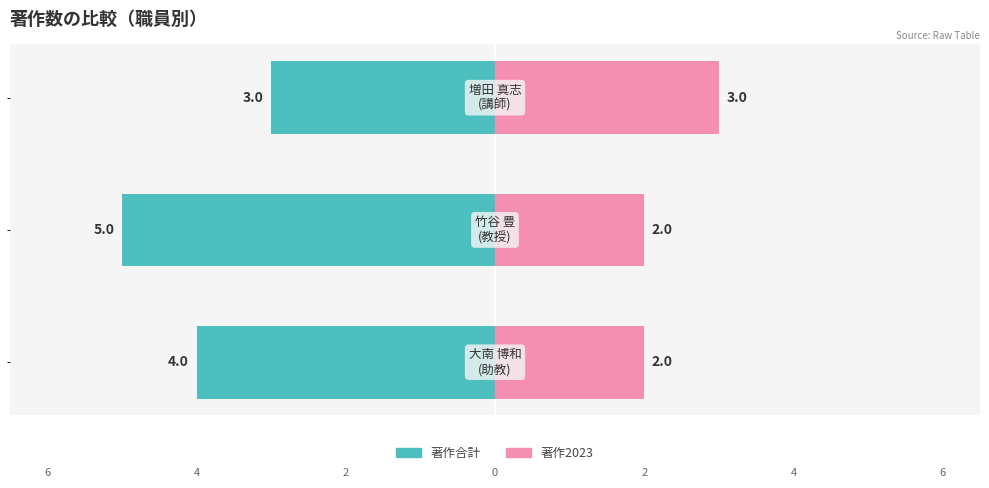

What is the sum of all 著作2023 values?

7